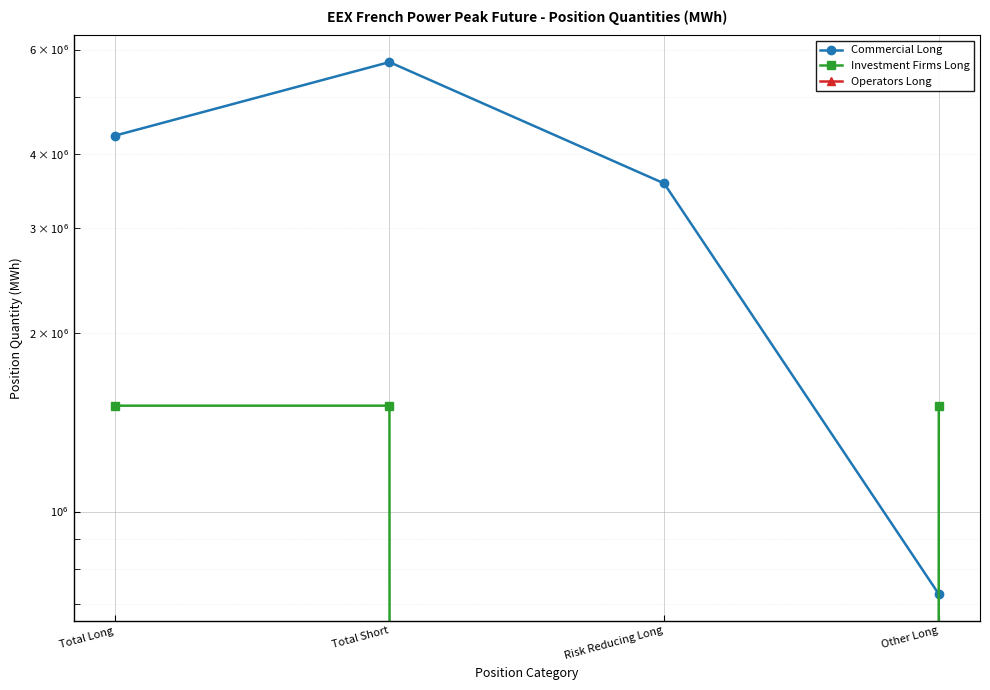

List the series in order of their overall mean, highest first.

Commercial Long, Investment Firms Long, Operators Long